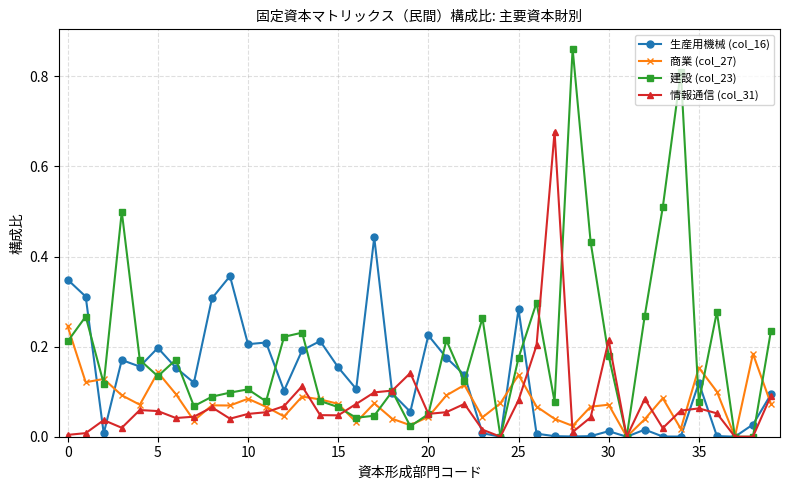

Which series has the largest total across all categories?

建設 (col_23)